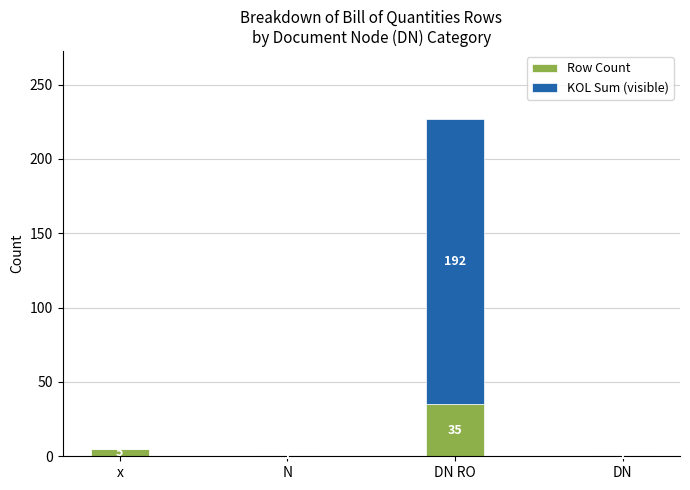

What is the sum of the Row Count values at DN and DN RO?

36